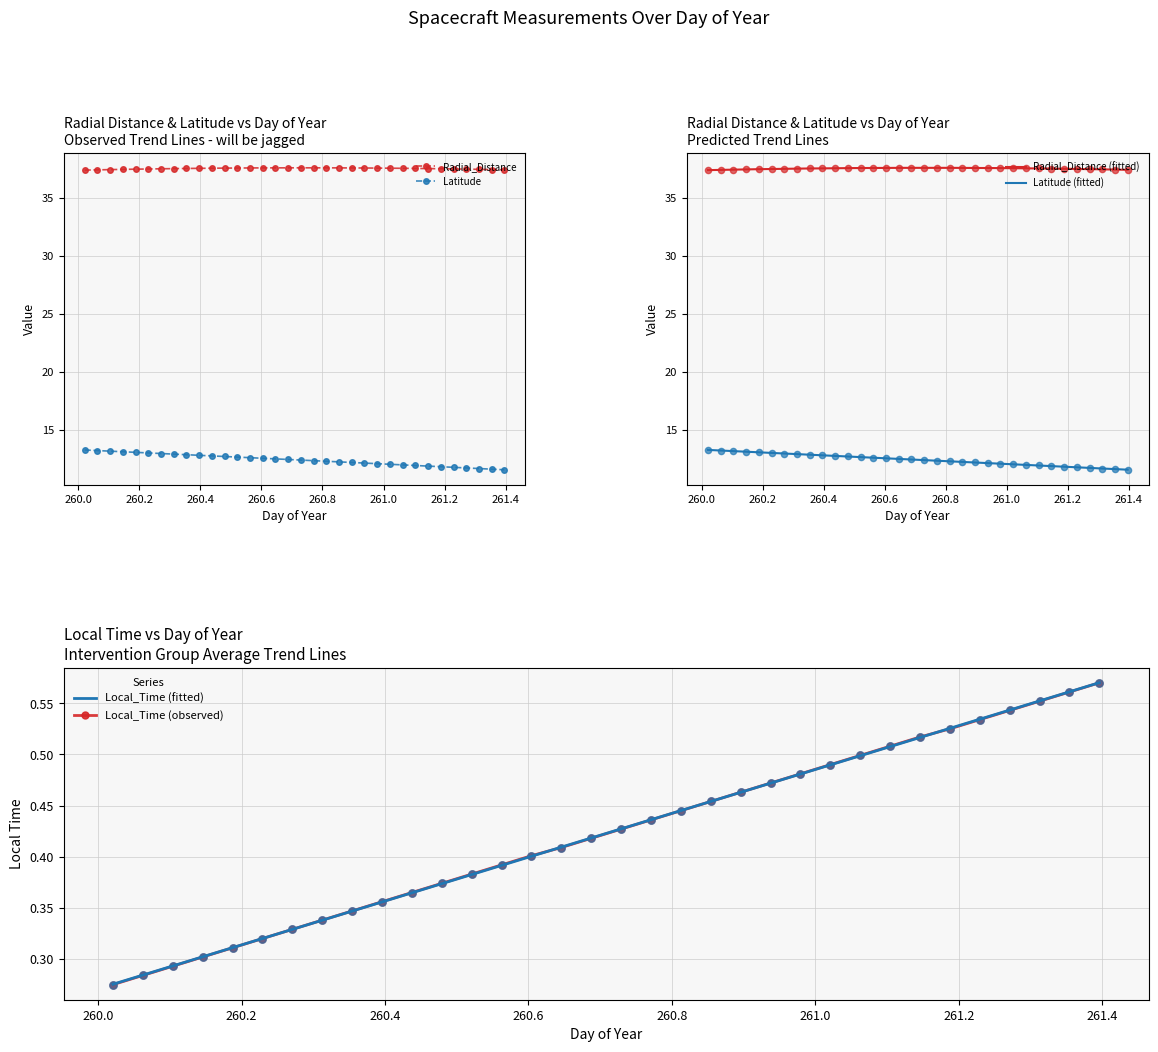

Is the value of Latitude at 260.3542 greater than the value of Local_Time at 261.1042?

Yes